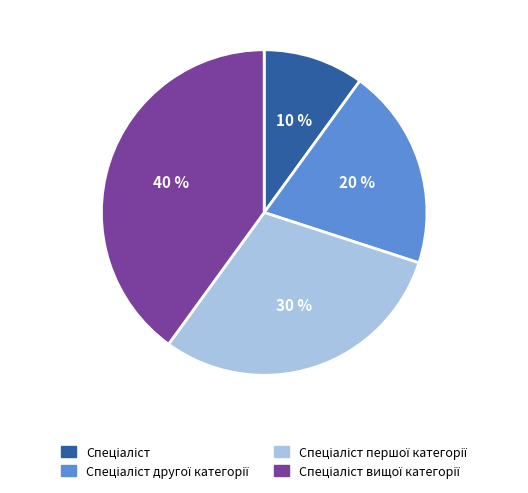

Does any single category account for the majority?

No